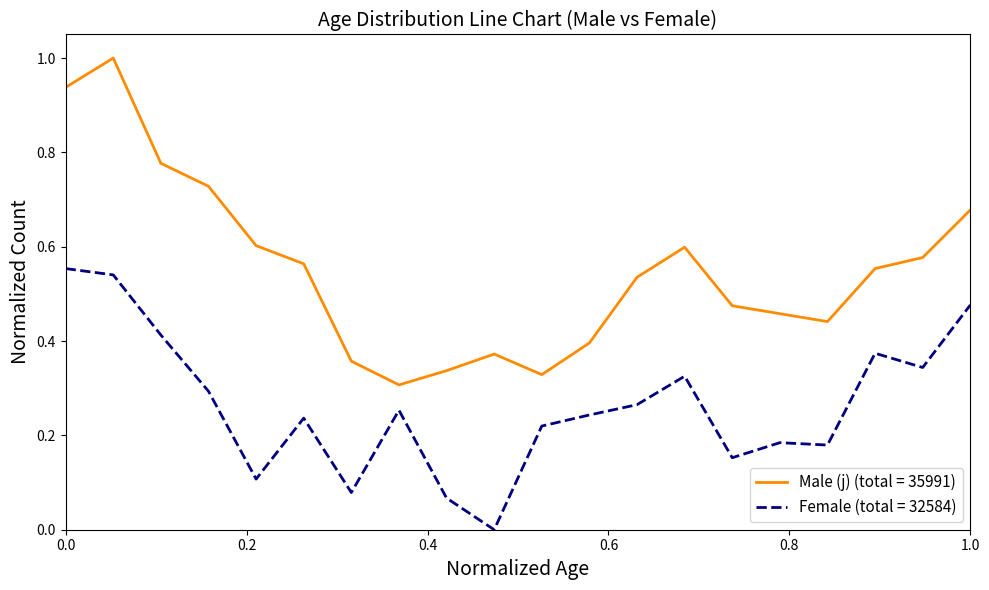

Does the chart display data point markers on the line(s)?

No